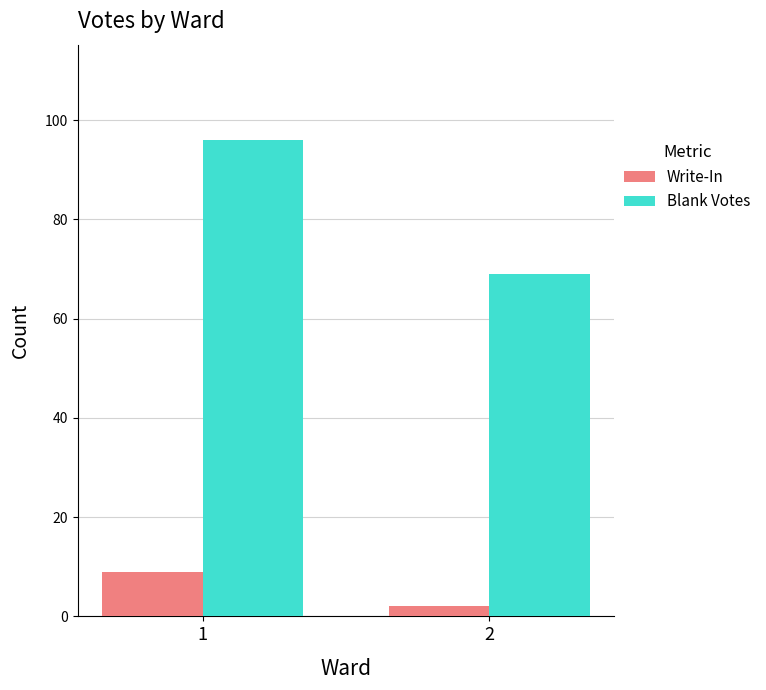

What value does the Write-In series have at 1?

9